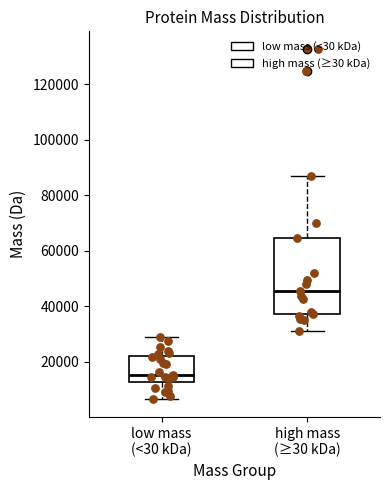

Reading left to right, transcribe this box plot: for each box, give where its median line is, the range the box spans, and where its two whiskers end, as read against the y-axis. The values are not printed on the chart, so give them approximately, as read against the axis.

low mass (<30 kDa): median 16000, box 12000 to 22000, whiskers 6000 to 28000
high mass (≥30 kDa): median 46000, box 38000 to 64000, whiskers 30000 to 88000